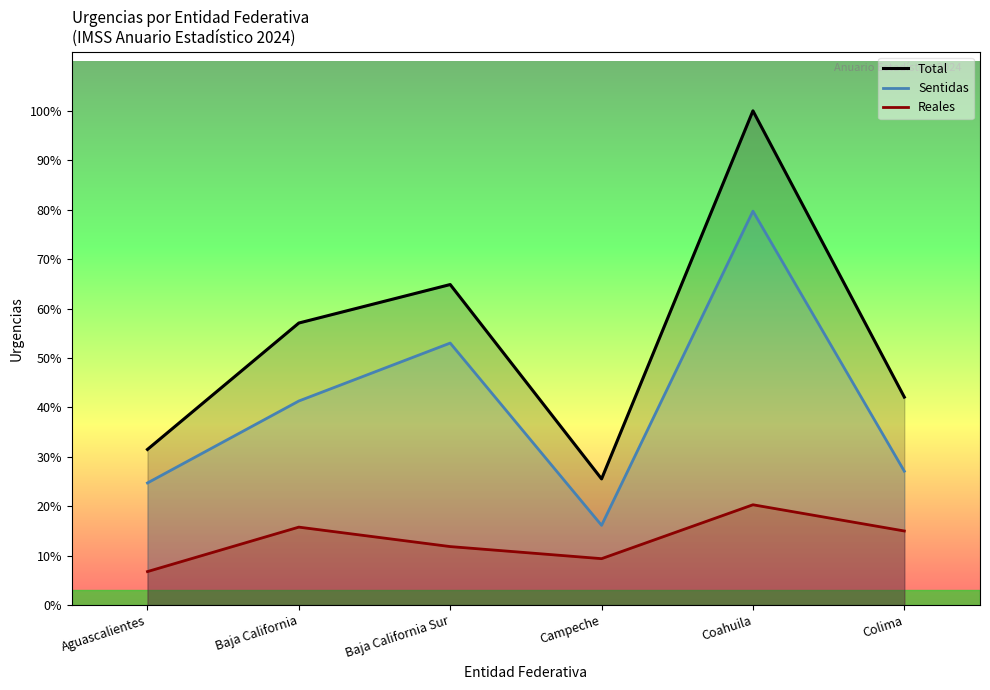

Reading left to right, what are all the values shown in this chart?

Total: Aguascalientes=26479	Baja California=47982	Baja California Sur=54529	Campeche=21467	Coahuila=84077	Colima=35382
Sentidas: Aguascalientes=20776	Baja California=34718	Baja California Sur=44574	Campeche=13567	Coahuila=67011	Colima=22775
Reales: Aguascalientes=5703	Baja California=13264	Baja California Sur=9955	Campeche=7900	Coahuila=17066	Colima=12607